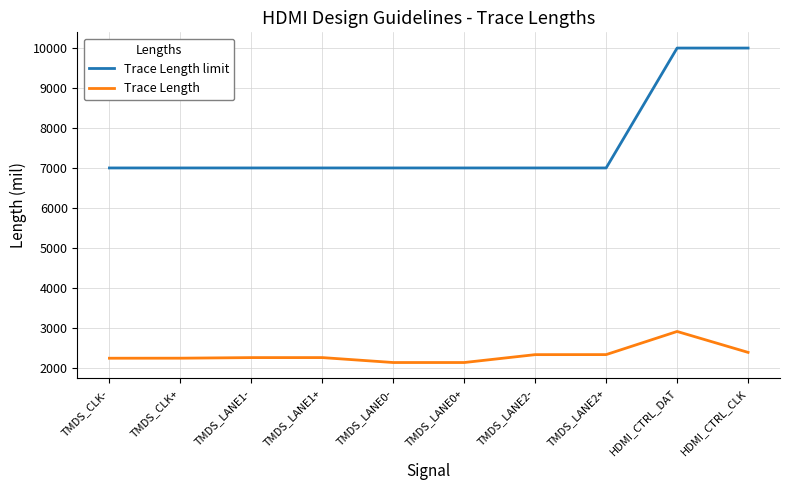

What is the minimum value for Trace Length limit?

7000.0